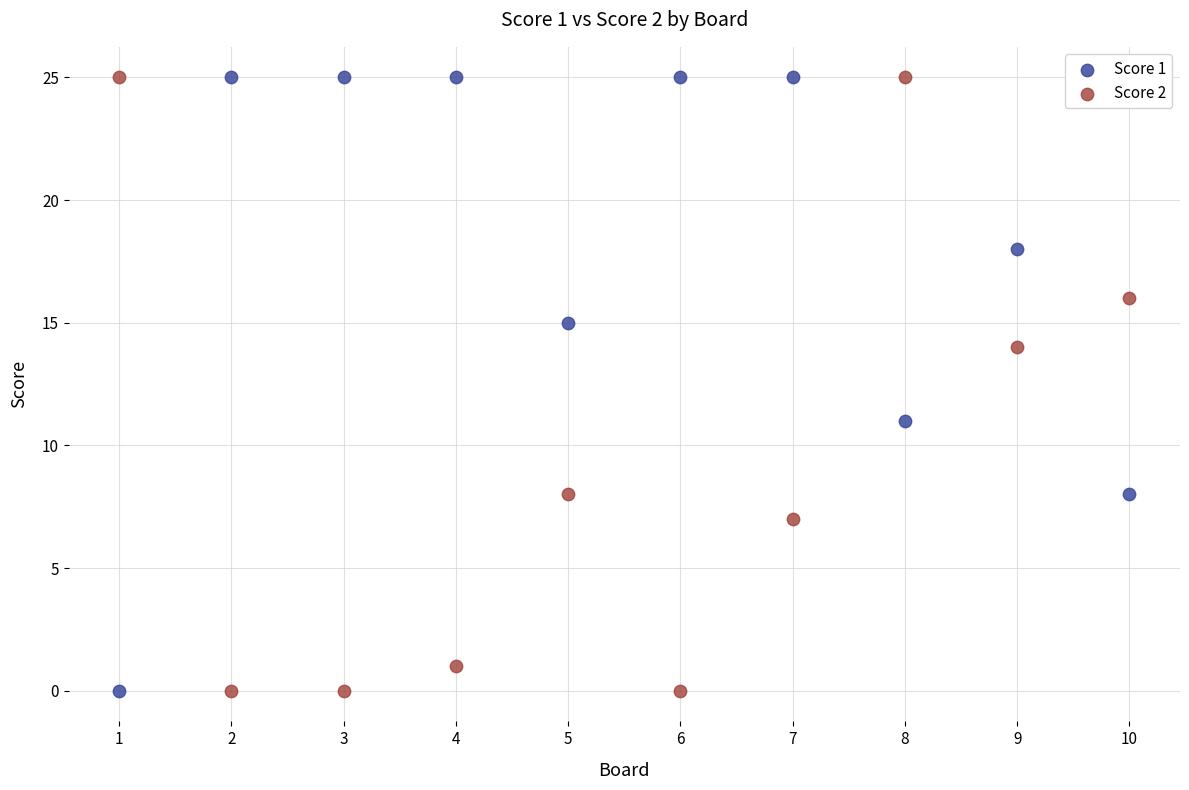

What are all the series names shown in the legend?

Score 1, Score 2